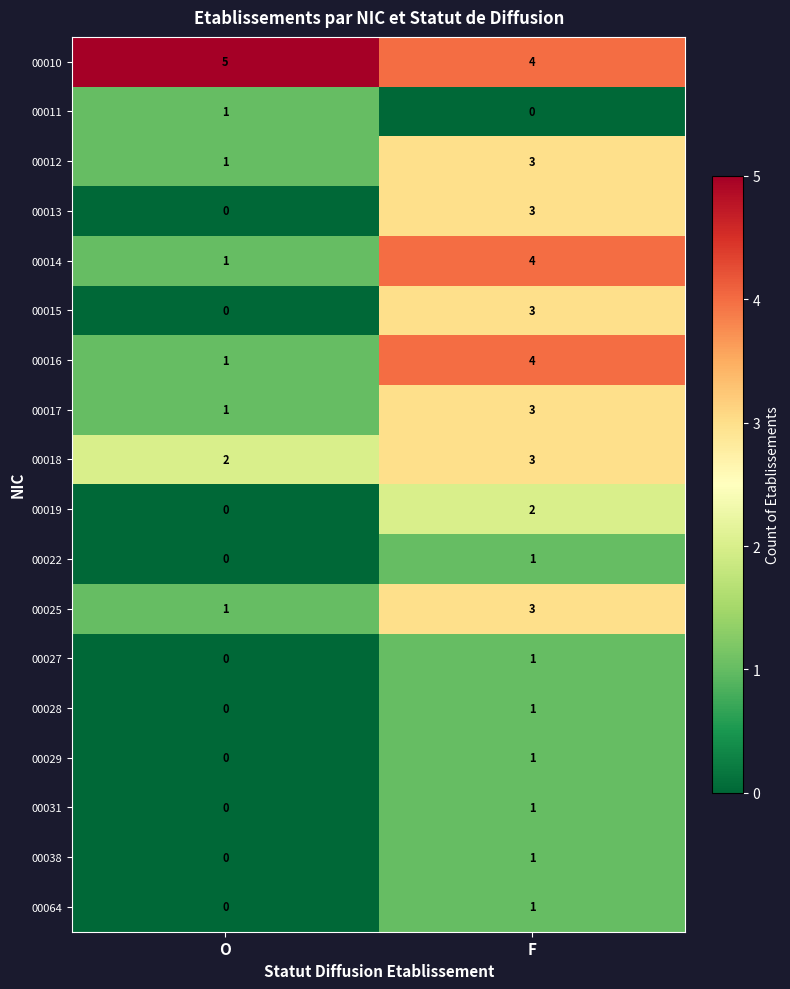

Is it true that 00064 equals 0 at O?

True